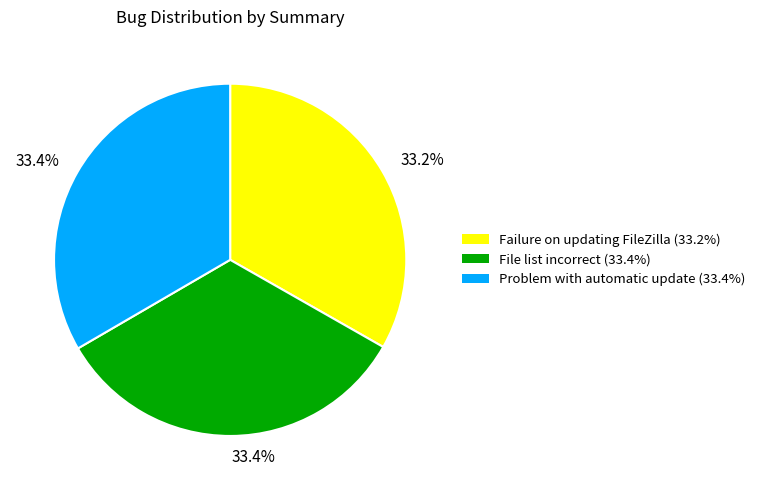

Combined, do Failure on updating FileZilla and Problem with automatic update account for over 50%?

Yes